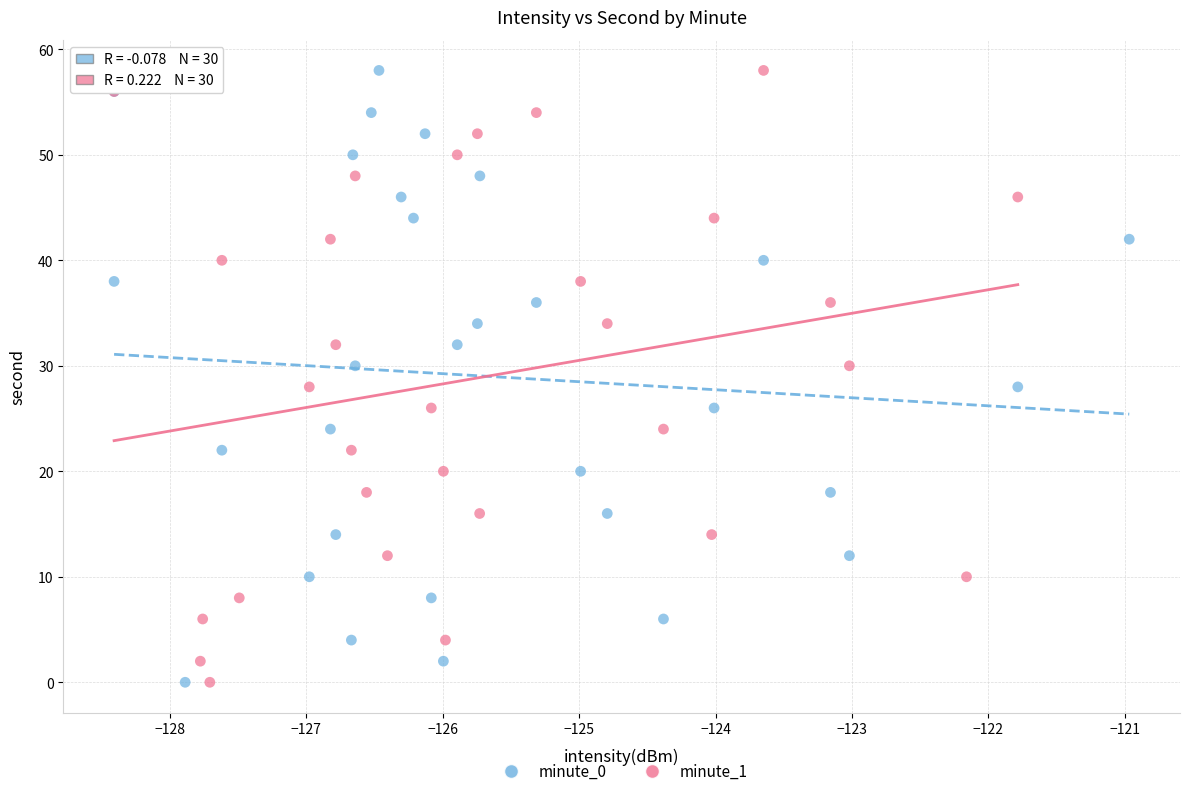

What are all the series names shown in the legend?

minute_0, minute_1